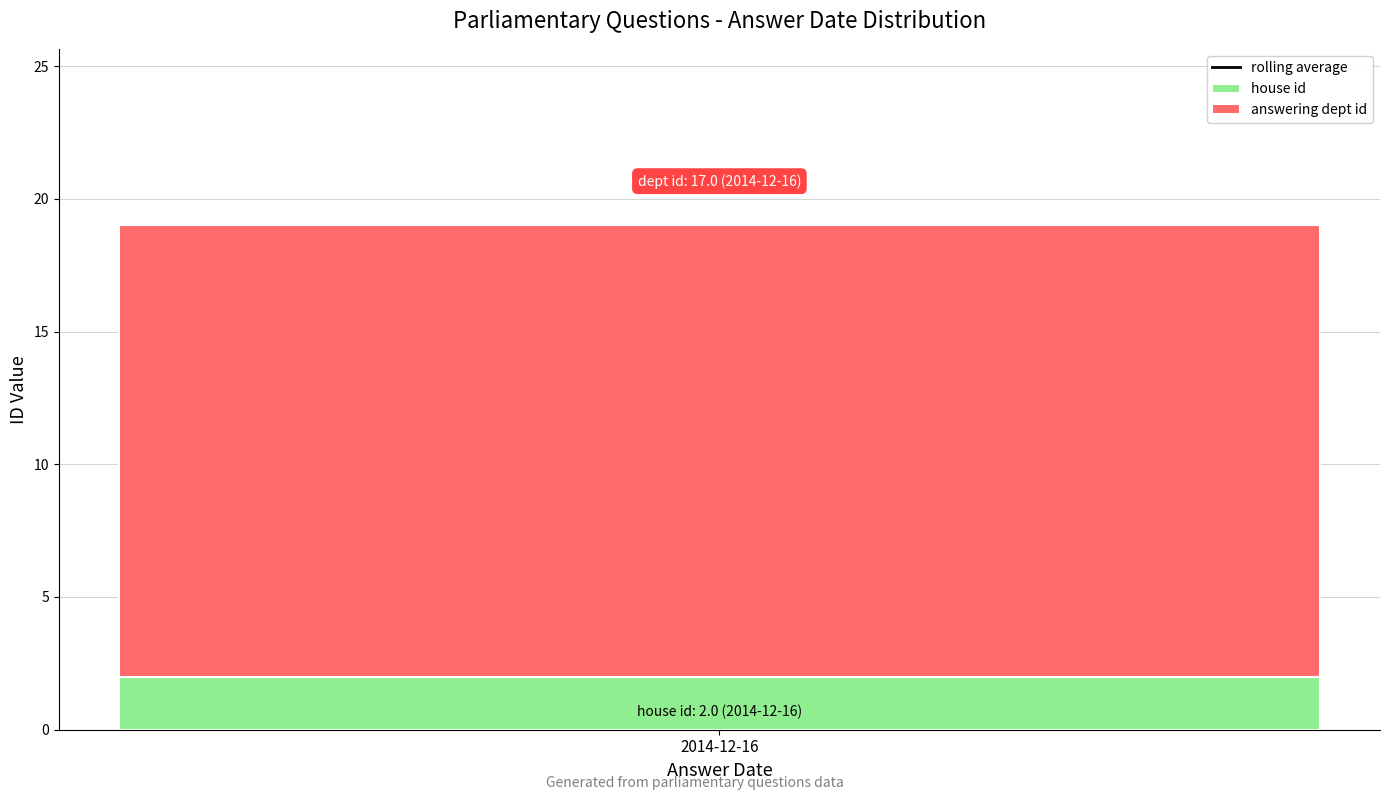

The house id series shows 2 at 2014-12-16. True or false?

True